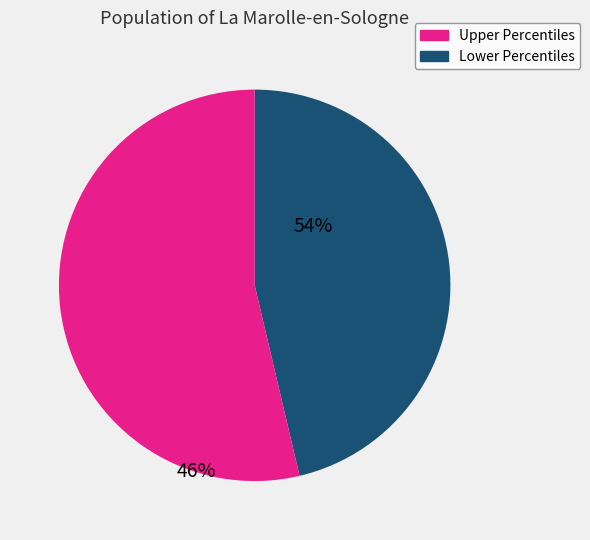

How many slices are in this pie chart?

2